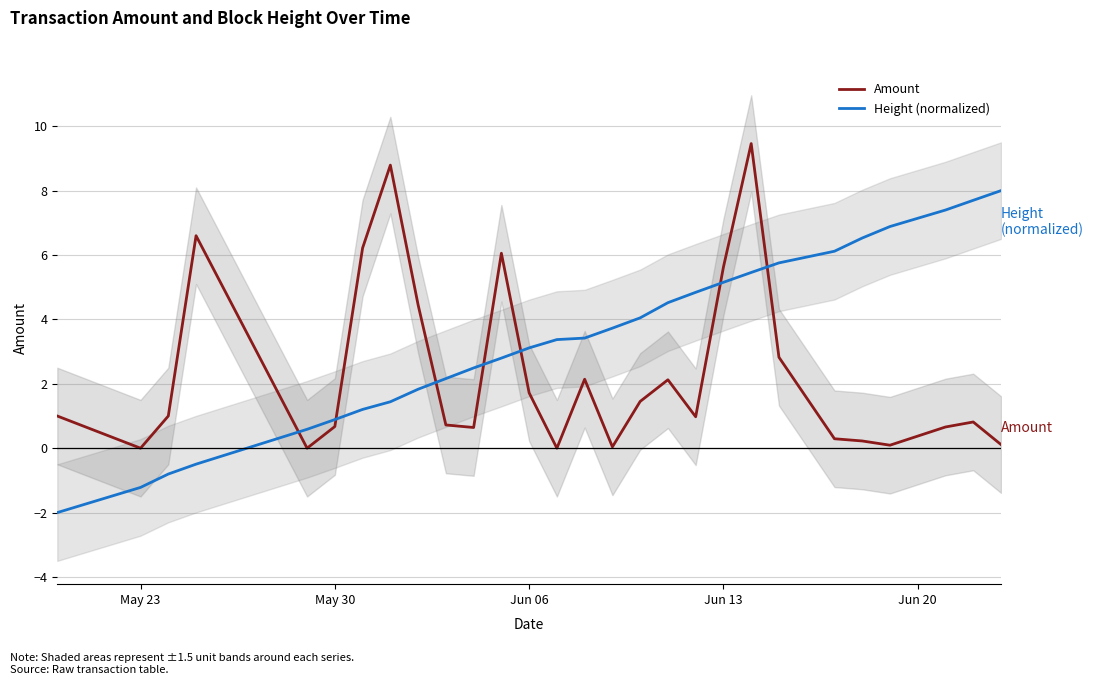

True or false: Amount has more than 0 points higher than both neighbors.

True